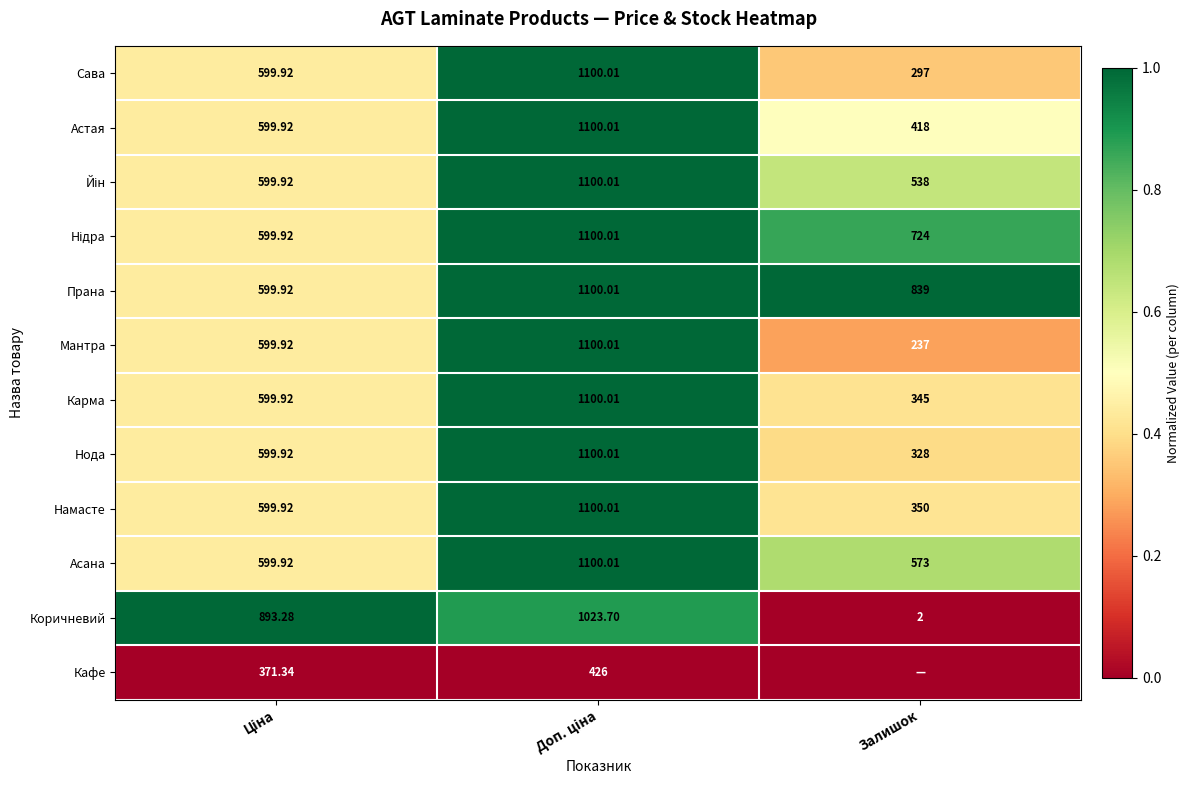

Which category has the lowest value in the Мантра series?

Залишок